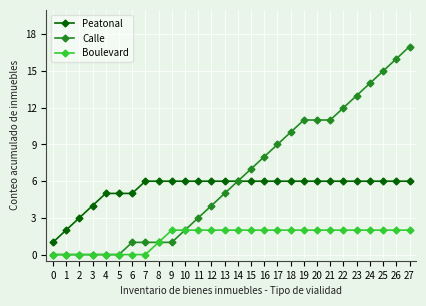

How many lines are shown in the chart?

3